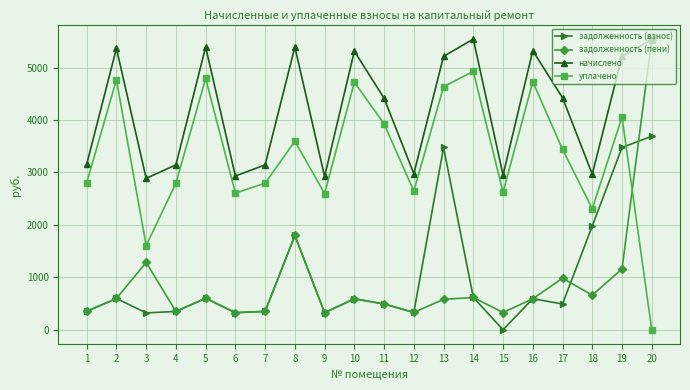

The value of задолженность (взнос) at 11 is 198.7. True or false?

False